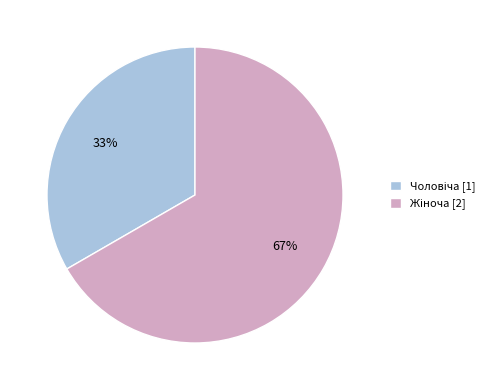

To the nearest percent, what is the average slice percentage?

50%